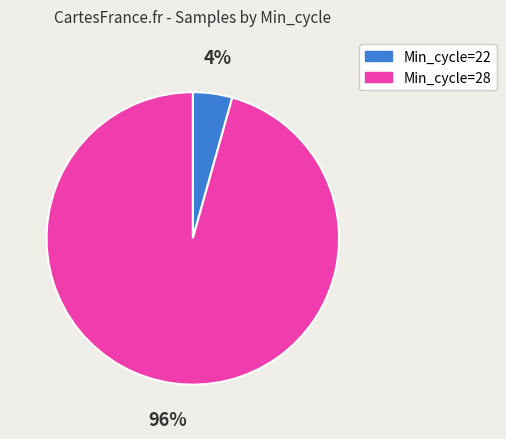

Is there a majority slice in this chart?

Yes